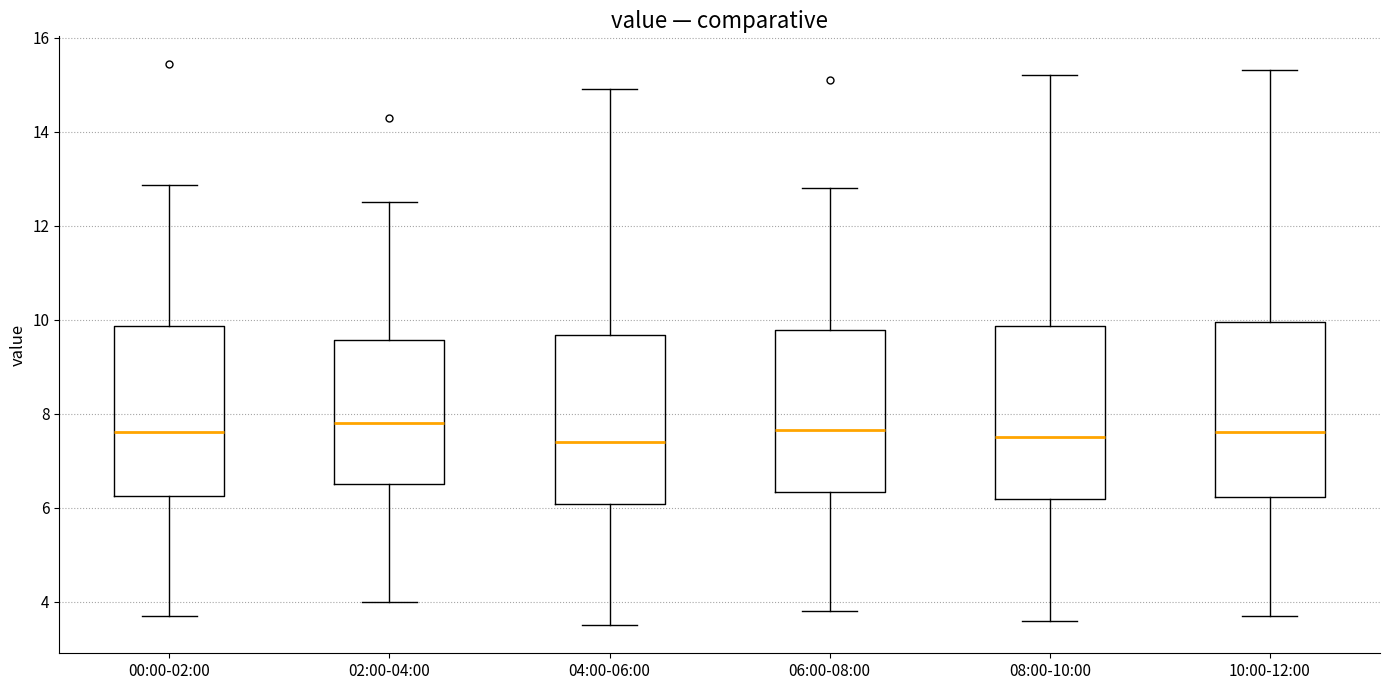

Reading left to right, read every box against the y-axis: the position of its median line, the range the box covers, and the ends of its whiskers. The values are not printed on the chart, so give them approximately, as read against the axis.

00:00-02:00: median 7.6, box 6.2 to 9.8, whiskers 3.8 to 12.8
02:00-04:00: median 7.8, box 6.6 to 9.6, whiskers 4.0 to 12.6
04:00-06:00: median 7.4, box 6.0 to 9.6, whiskers 3.6 to 15.0
06:00-08:00: median 7.6, box 6.4 to 9.8, whiskers 3.8 to 12.8
08:00-10:00: median 7.6, box 6.2 to 9.8, whiskers 3.6 to 15.2
10:00-12:00: median 7.6, box 6.2 to 10.0, whiskers 3.8 to 15.4